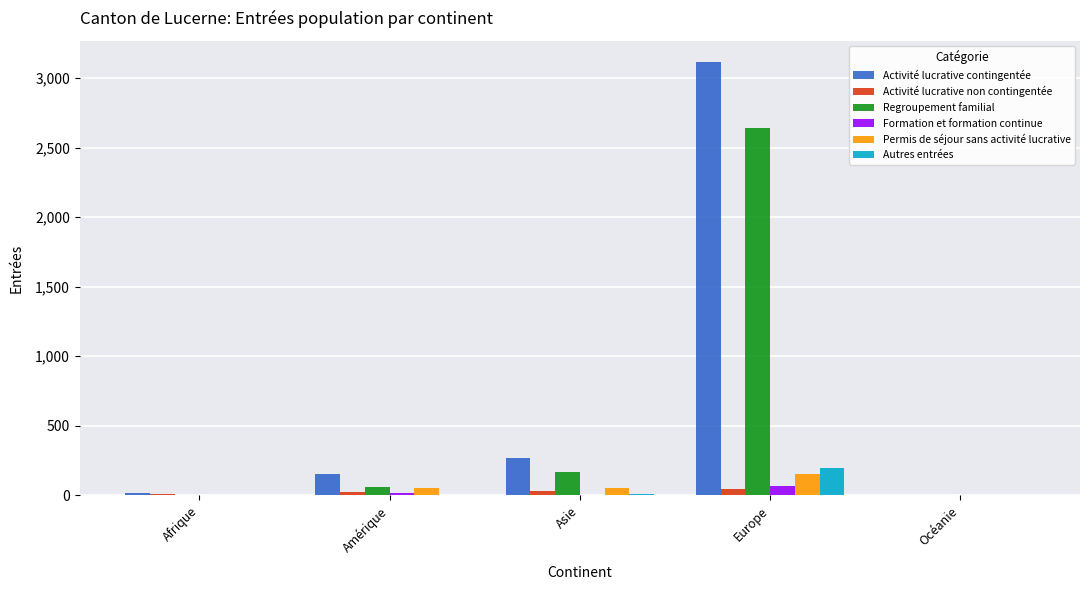

What is the sum of all Regroupement familial values?

2868